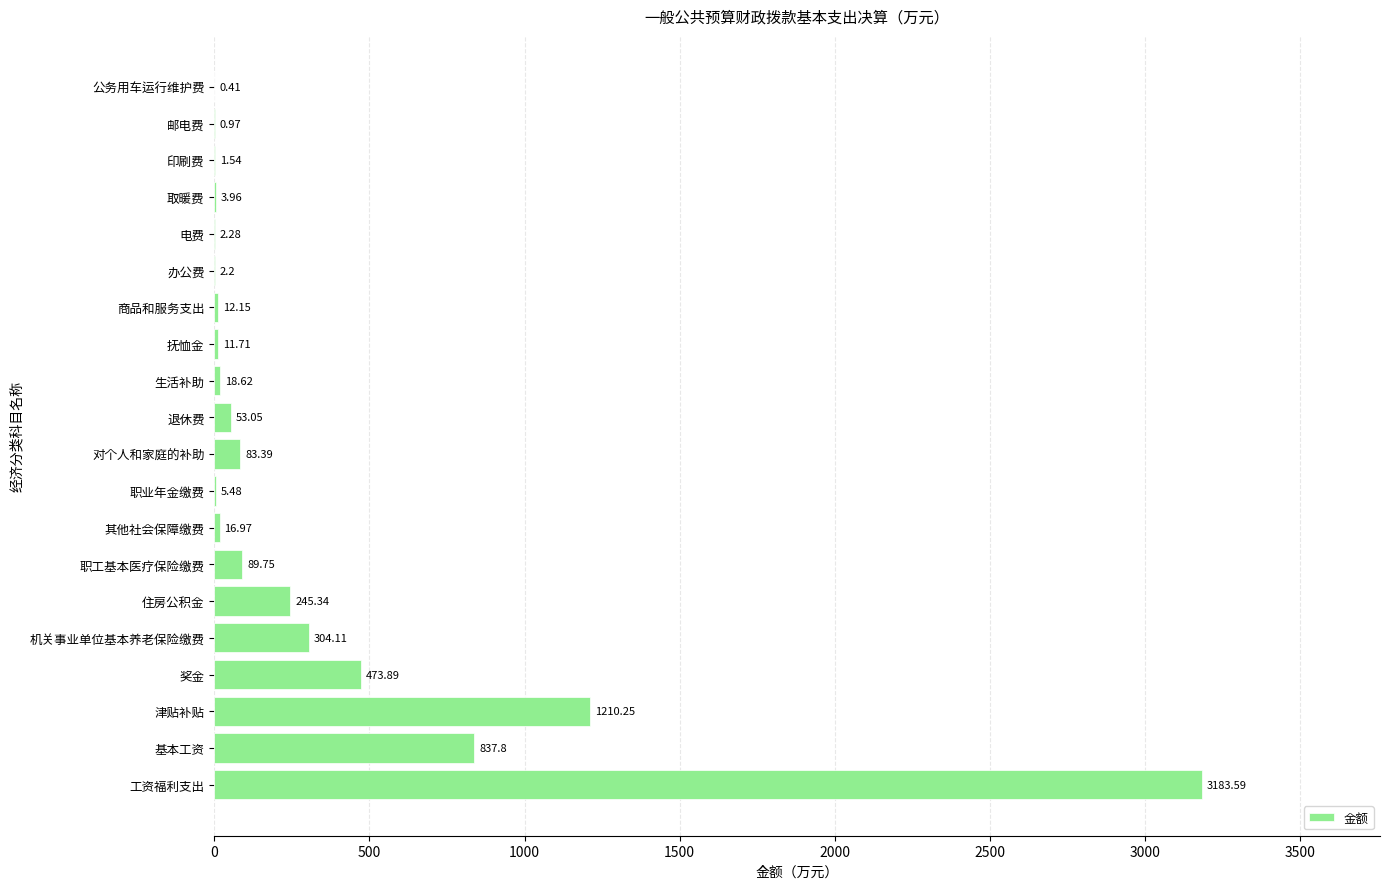

How many data points are above 18?

10